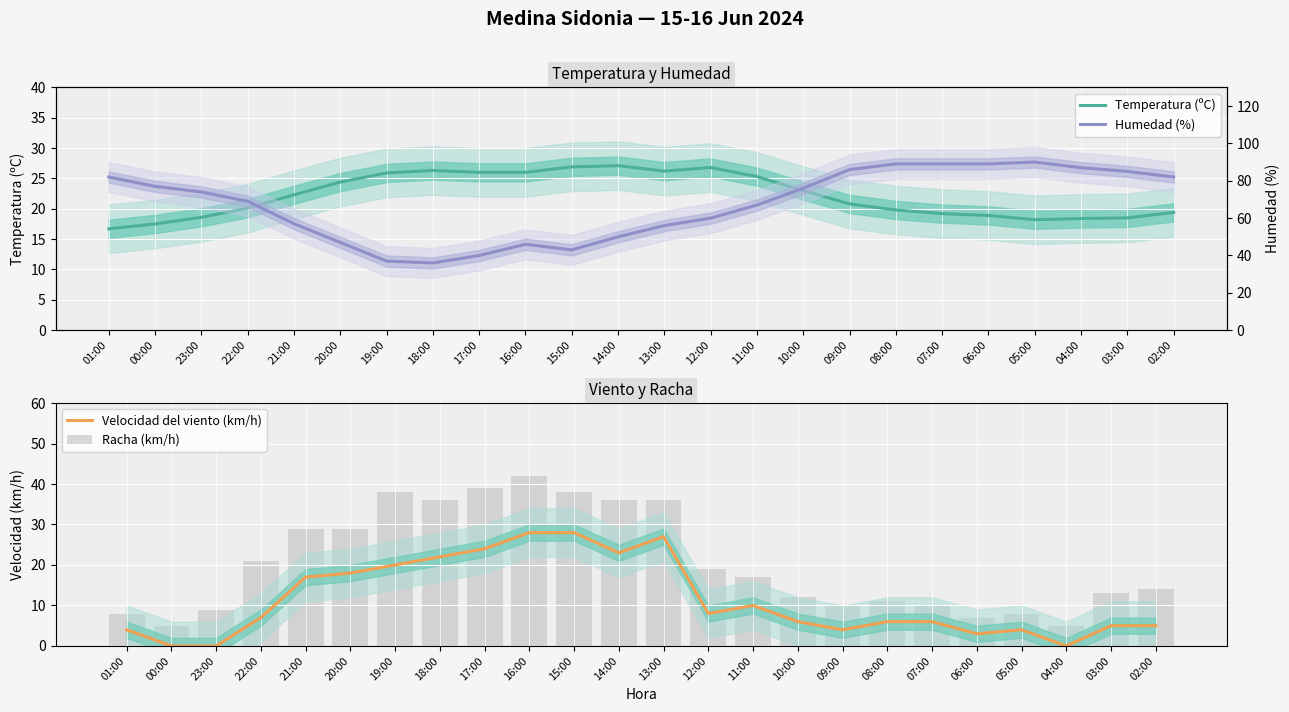

What is the difference between the maximum and minimum values in the Temperatura (ºC) series?

10.4